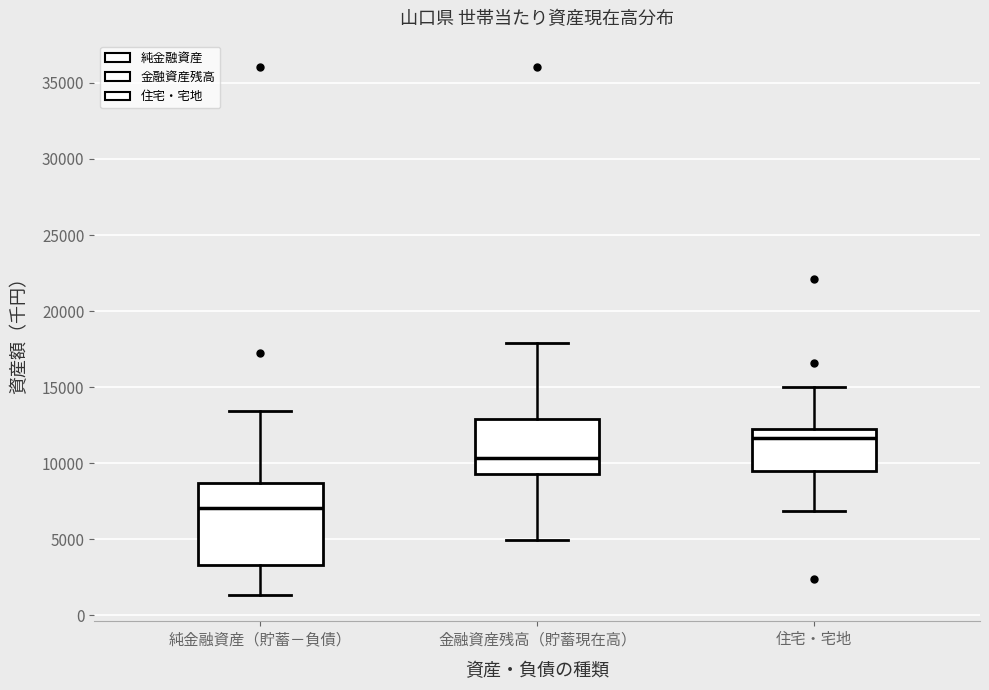

Which box is the tallest, from its lower edge to its upper edge?

純金融資産（貯蓄－負債）